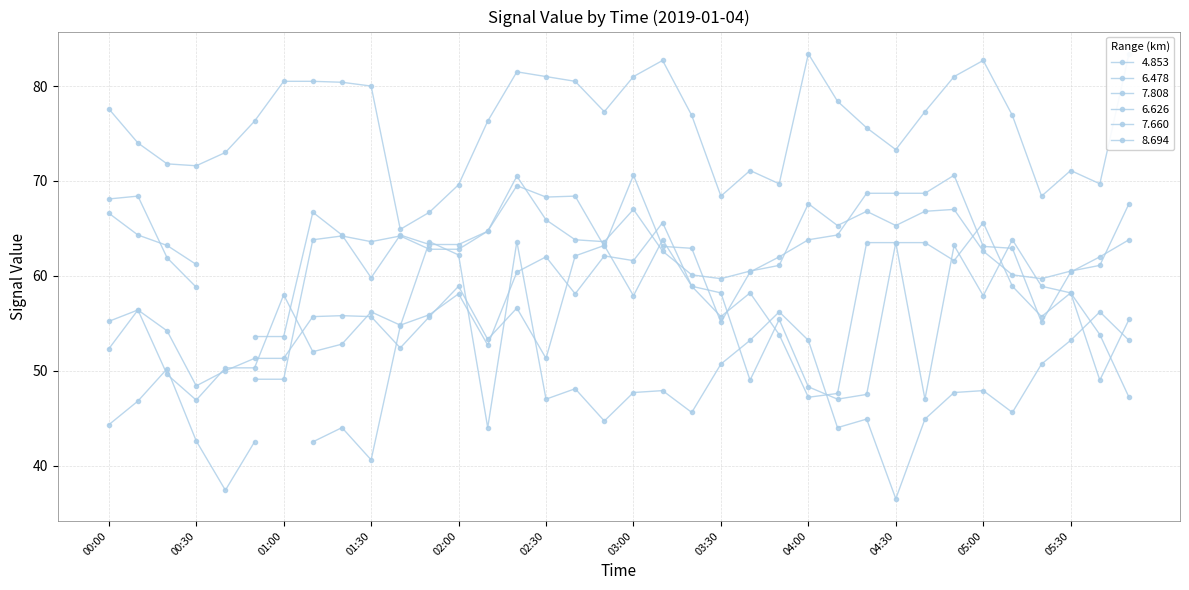

What is the sum of all 7.660 values?

2029.0